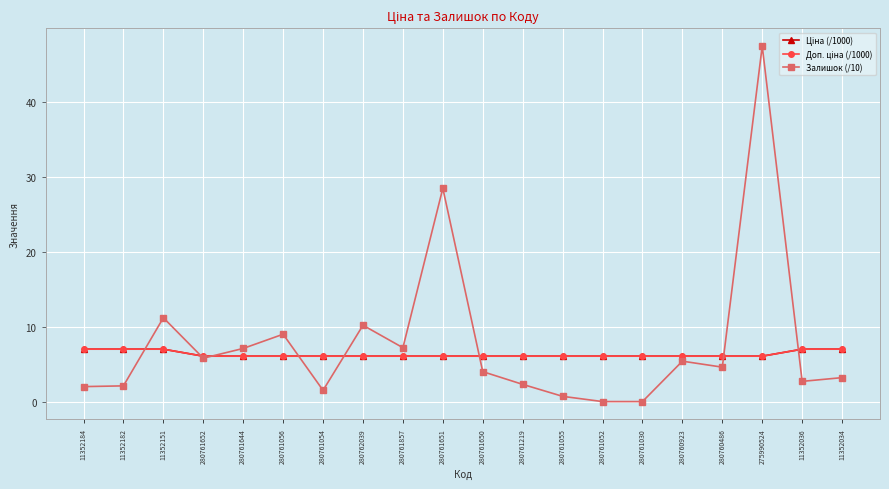

Is this an area chart (filled region under the line)?

No